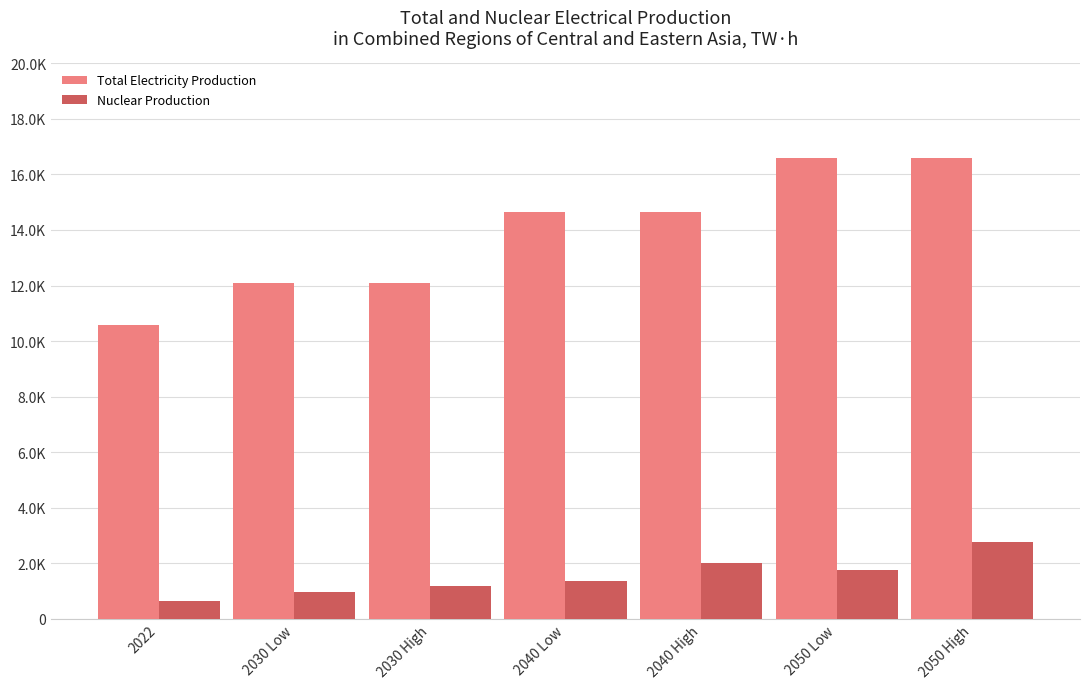

What are all the series names shown in the legend?

Total Electricity Production, Nuclear Production